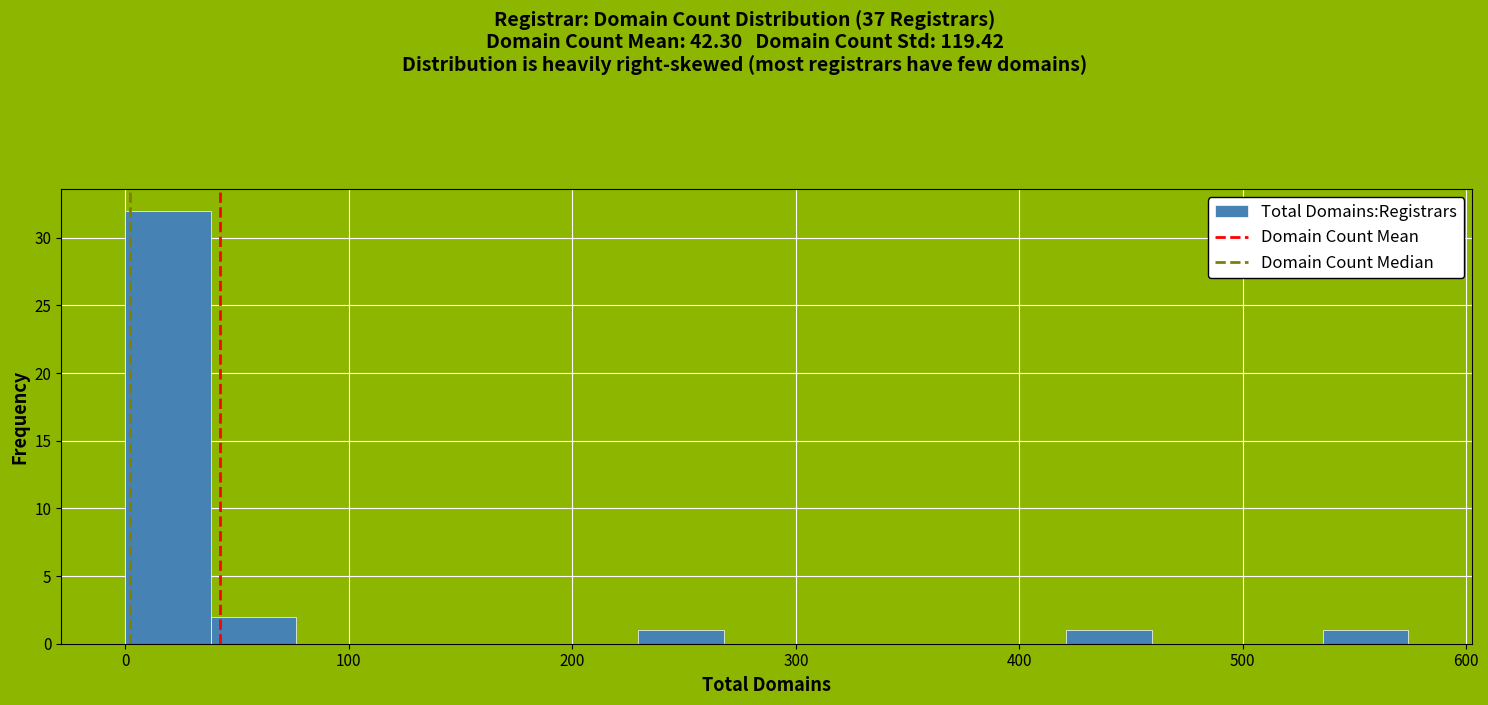

Read against the x-axis, roughly where is the centre of the tallest bar?

20